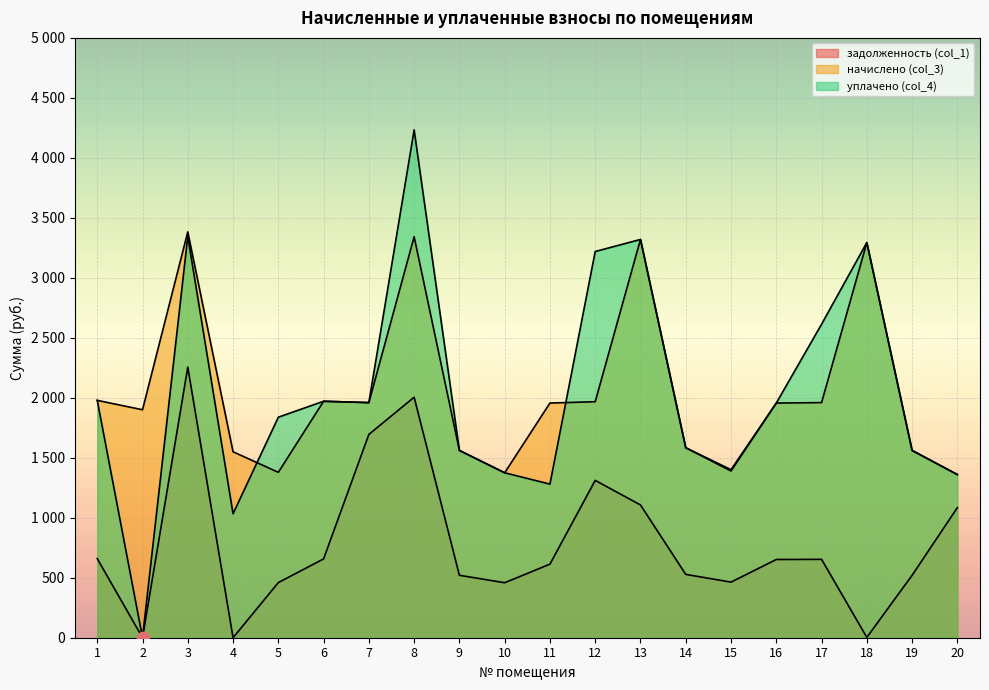

Is the value of задолженность (col_1) at 1 greater than the value of начислено (col_3) at 2?

No